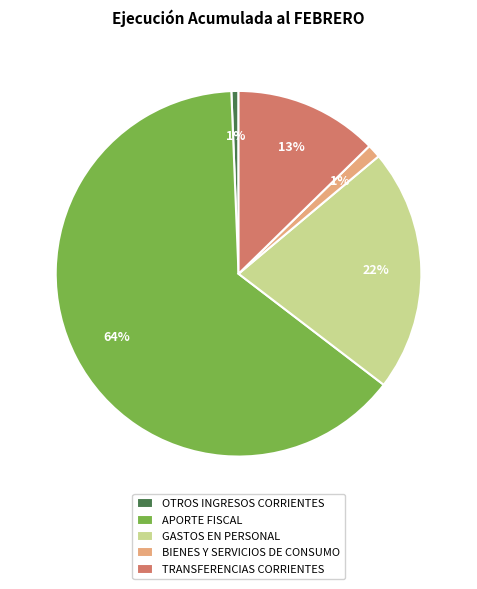

Which has a higher value, BIENES Y SERVICIOS DE CONSUMO or GASTOS EN PERSONAL?

GASTOS EN PERSONAL